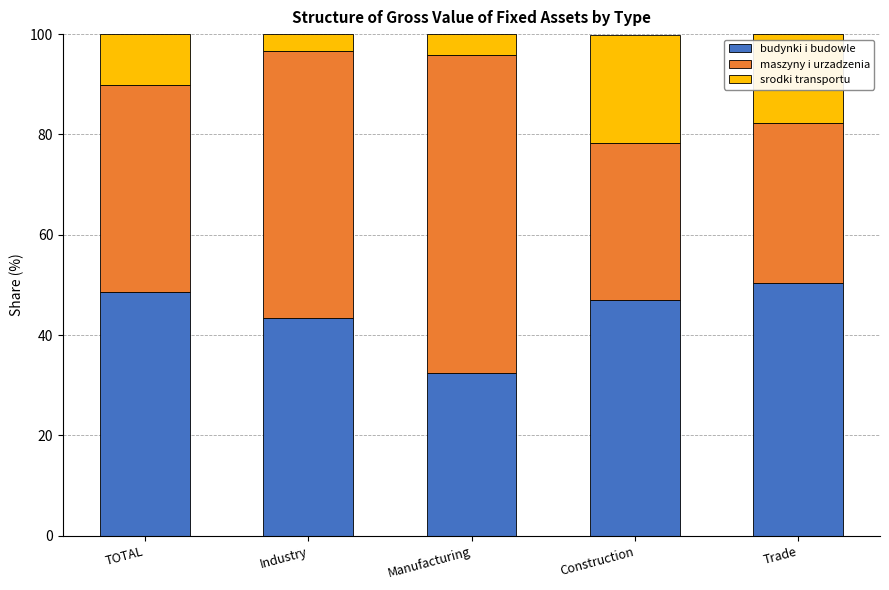

What is the total value across all series at Industry?

100.0